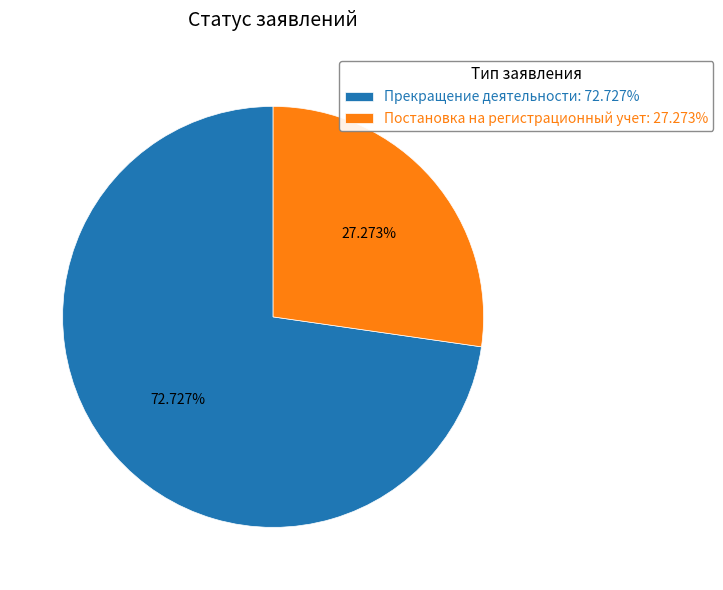

To the nearest percent, what is the average slice percentage?

50%